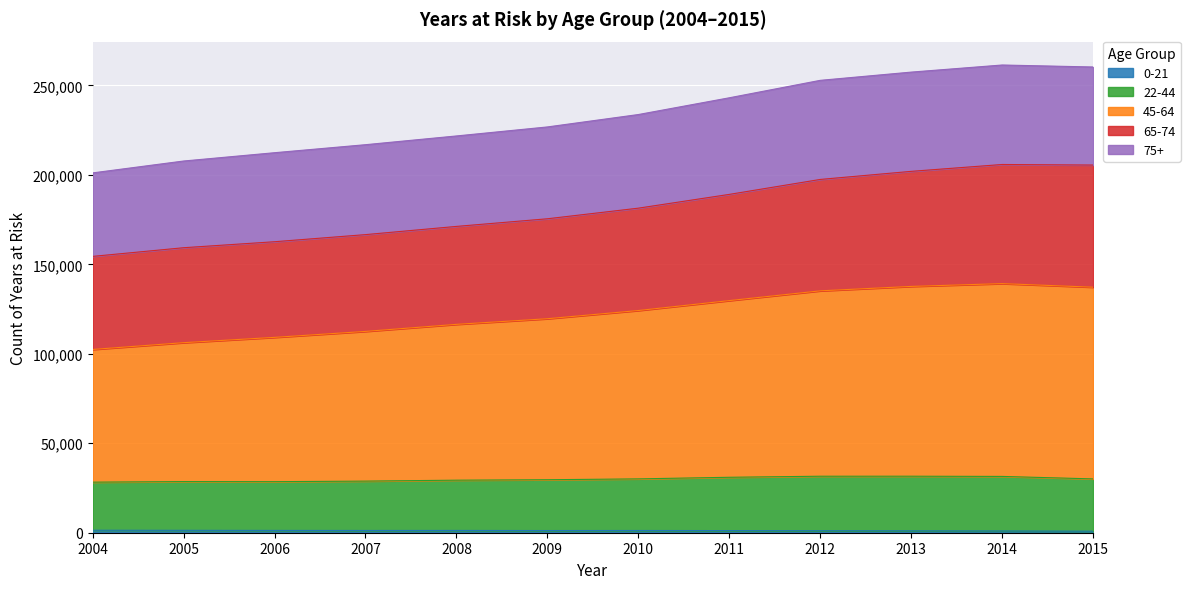

Does the chart display data point markers on the line(s)?

No